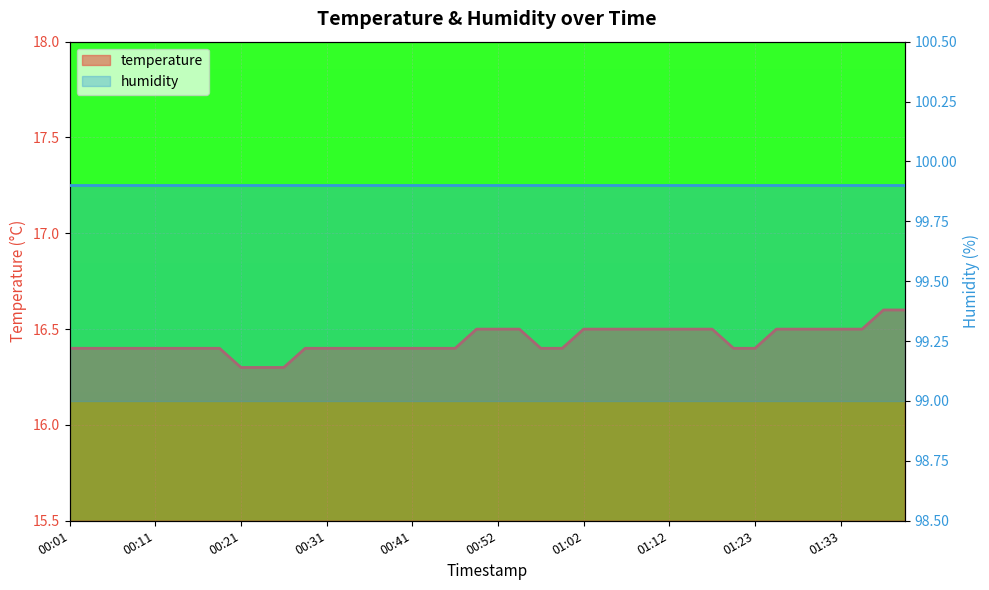

The value at 01:02 is 22.1. True or false?

False